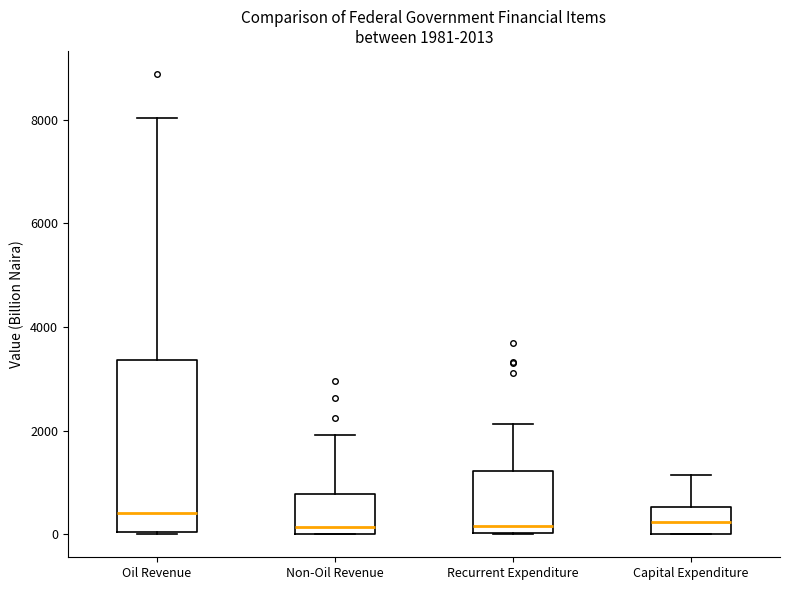

Comparing the boxes themselves (not the whiskers), which one is the tallest?

Oil Revenue